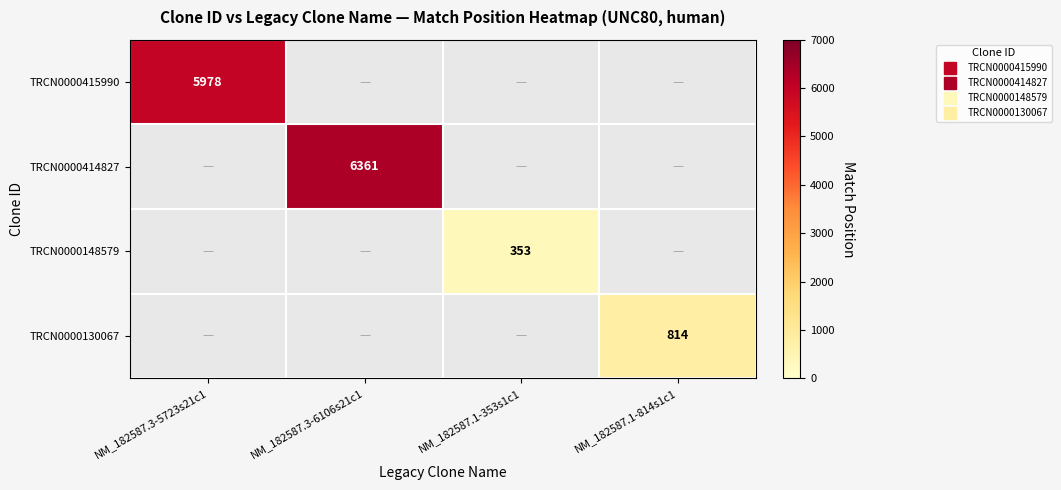

Is it true that TRCN0000415990 equals 5978.0 at NM_182587.3-5723s21c1?

True